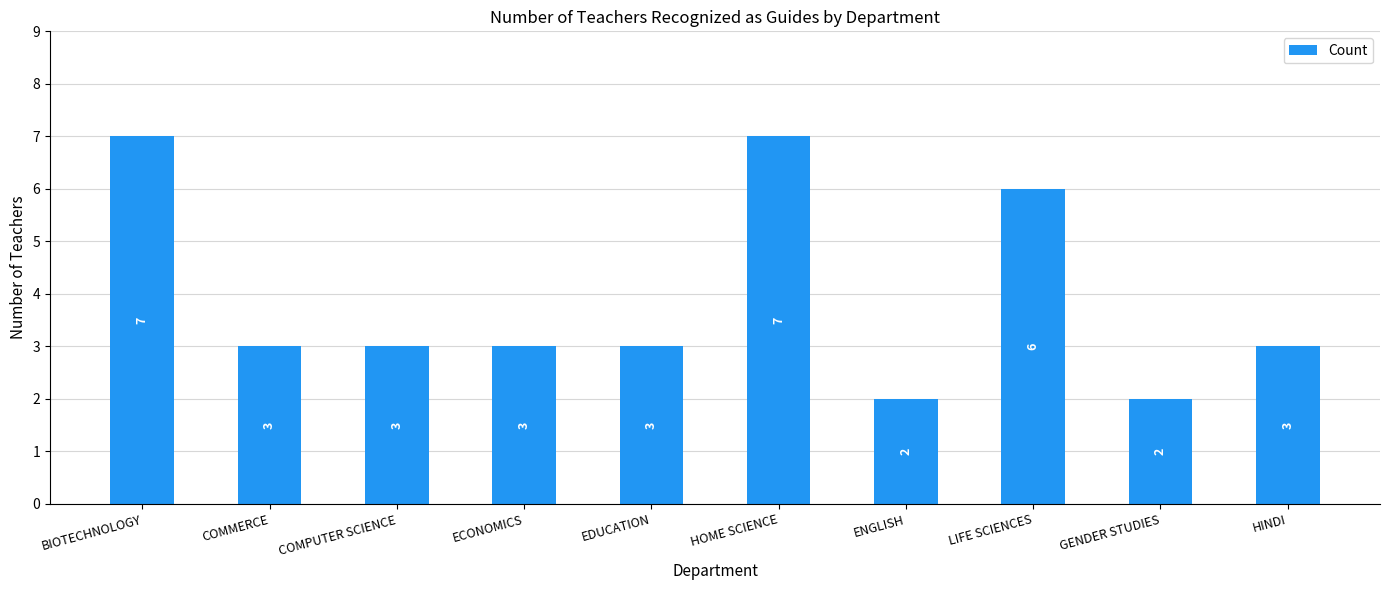

Approximately how many times larger is the value at LIFE SCIENCES compared to COMPUTER SCIENCE?

2.0